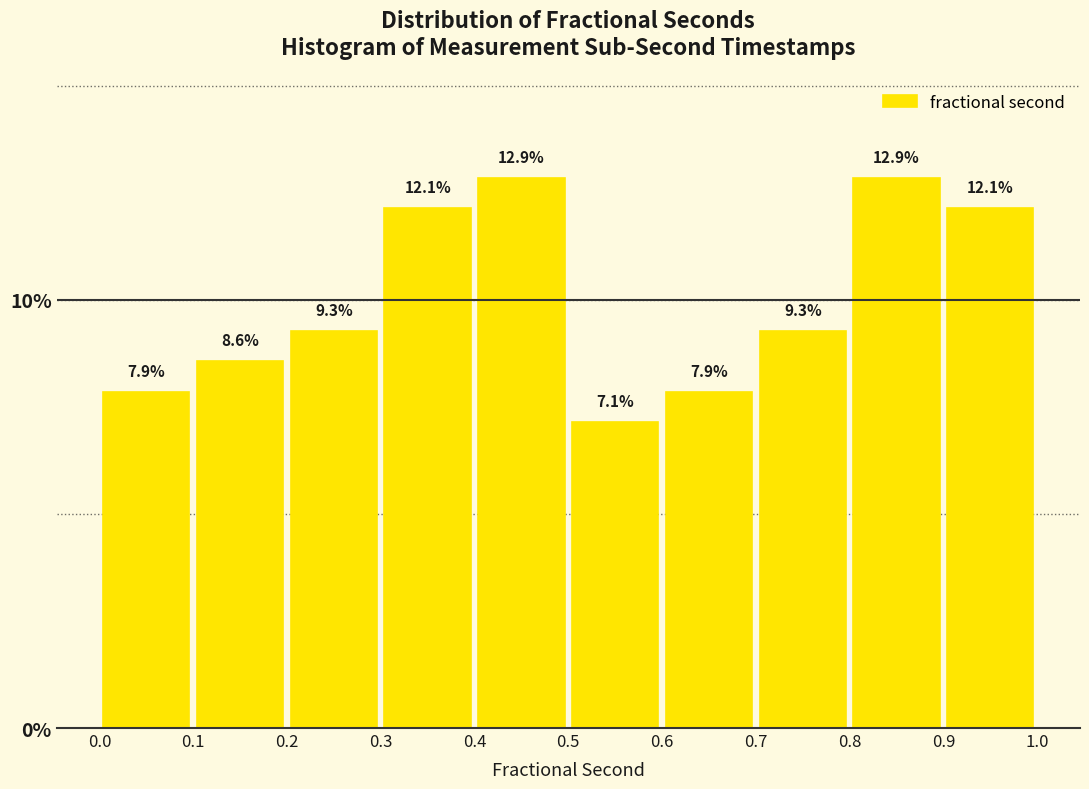

Reading left to right, list every bar in this chart as the range it spans on the x-axis followed by its height.

0.0 to 0.1: 7.9
0.1 to 0.2: 8.6
0.2 to 0.3: 9.3
0.3 to 0.4: 12.1
0.4 to 0.5: 12.9
0.5 to 0.6: 7.1
0.6 to 0.7: 7.9
0.7 to 0.8: 9.3
0.8 to 0.9: 12.9
0.9 to 1.0: 12.1